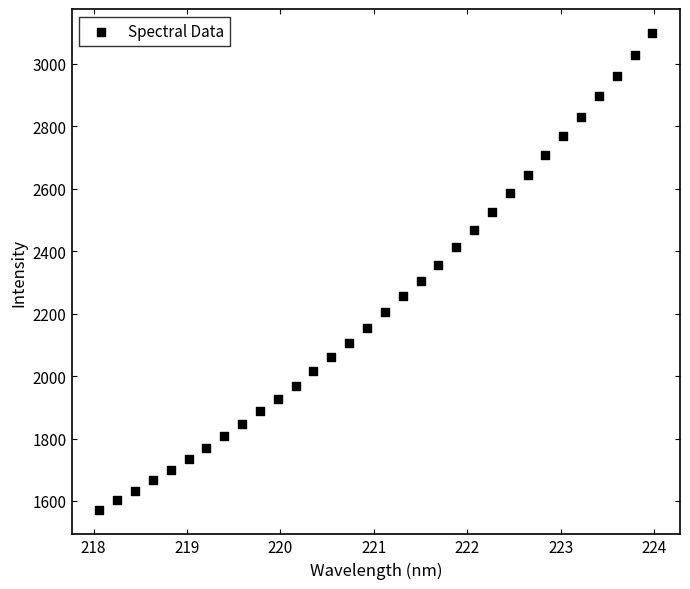

What is the range of X values (max minus min)?

5.9